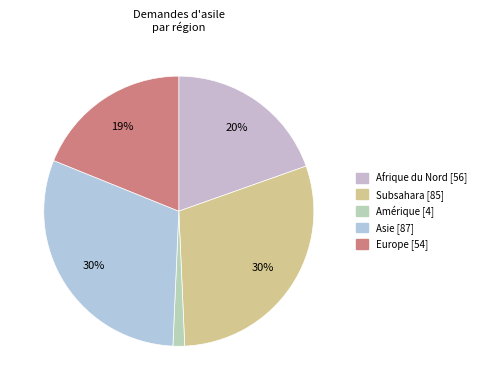

To the nearest percent, what is the difference between the largest and smallest slice percentages?

29%